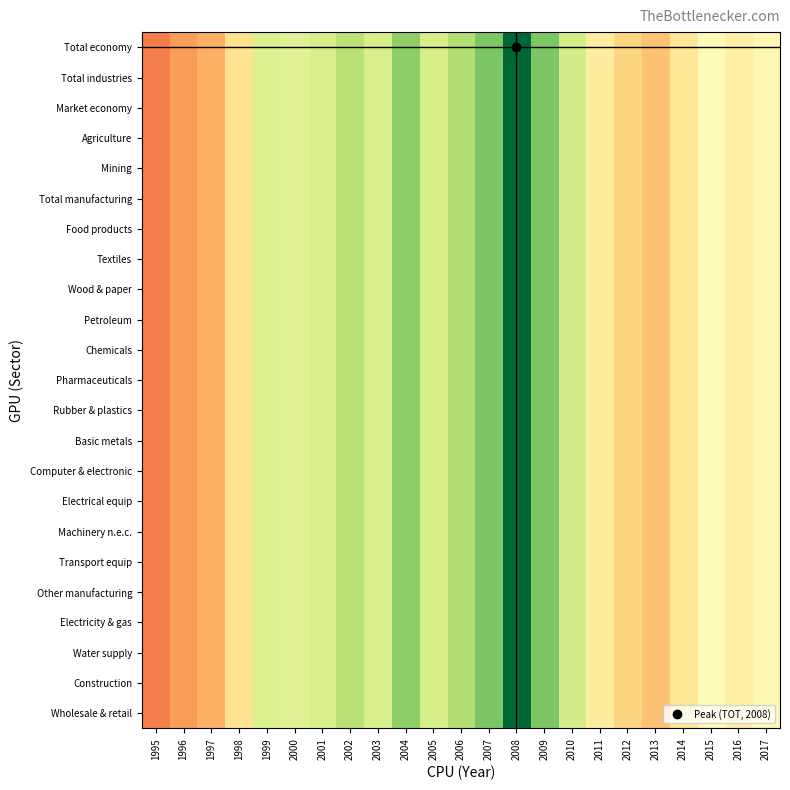

Reading right to left, list all the values displayed in this chart.

Total economy: 2017=0.5	2016=0.4	2015=0.5	2014=0.4	2013=0.3	2012=0.4	2011=0.4	2010=0.6	2009=0.8	2008=1.0	2007=0.8	2006=0.7	2005=0.6	2004=0.7	2003=0.6	2002=0.7	2001=0.6	2000=0.6	1999=0.6	1998=0.4	1997=0.3	1996=0.3	1995=0.2
Total industries: 2017=0.5	2016=0.4	2015=0.5	2014=0.4	2013=0.3	2012=0.4	2011=0.4	2010=0.6	2009=0.8	2008=1.0	2007=0.8	2006=0.7	2005=0.6	2004=0.7	2003=0.6	2002=0.7	2001=0.6	2000=0.6	1999=0.6	1998=0.4	1997=0.3	1996=0.3	1995=0.2
Market economy: 2017=0.5	2016=0.4	2015=0.5	2014=0.4	2013=0.3	2012=0.4	2011=0.4	2010=0.6	2009=0.8	2008=1.0	2007=0.8	2006=0.7	2005=0.6	2004=0.7	2003=0.6	2002=0.7	2001=0.6	2000=0.6	1999=0.6	1998=0.4	1997=0.3	1996=0.3	1995=0.2
Agriculture: 2017=0.5	2016=0.4	2015=0.5	2014=0.4	2013=0.3	2012=0.4	2011=0.4	2010=0.6	2009=0.8	2008=1.0	2007=0.8	2006=0.7	2005=0.6	2004=0.7	2003=0.6	2002=0.7	2001=0.6	2000=0.6	1999=0.6	1998=0.4	1997=0.3	1996=0.3	1995=0.2
Mining: 2017=0.5	2016=0.4	2015=0.5	2014=0.4	2013=0.3	2012=0.4	2011=0.4	2010=0.6	2009=0.8	2008=1.0	2007=0.8	2006=0.7	2005=0.6	2004=0.7	2003=0.6	2002=0.7	2001=0.6	2000=0.6	1999=0.6	1998=0.4	1997=0.3	1996=0.3	1995=0.2
Total manufacturing: 2017=0.5	2016=0.4	2015=0.5	2014=0.4	2013=0.3	2012=0.4	2011=0.4	2010=0.6	2009=0.8	2008=1.0	2007=0.8	2006=0.7	2005=0.6	2004=0.7	2003=0.6	2002=0.7	2001=0.6	2000=0.6	1999=0.6	1998=0.4	1997=0.3	1996=0.3	1995=0.2
Food products: 2017=0.5	2016=0.4	2015=0.5	2014=0.4	2013=0.3	2012=0.4	2011=0.4	2010=0.6	2009=0.8	2008=1.0	2007=0.8	2006=0.7	2005=0.6	2004=0.7	2003=0.6	2002=0.7	2001=0.6	2000=0.6	1999=0.6	1998=0.4	1997=0.3	1996=0.3	1995=0.2
Textiles: 2017=0.5	2016=0.4	2015=0.5	2014=0.4	2013=0.3	2012=0.4	2011=0.4	2010=0.6	2009=0.8	2008=1.0	2007=0.8	2006=0.7	2005=0.6	2004=0.7	2003=0.6	2002=0.7	2001=0.6	2000=0.6	1999=0.6	1998=0.4	1997=0.3	1996=0.3	1995=0.2
Wood & paper: 2017=0.5	2016=0.4	2015=0.5	2014=0.4	2013=0.3	2012=0.4	2011=0.4	2010=0.6	2009=0.8	2008=1.0	2007=0.8	2006=0.7	2005=0.6	2004=0.7	2003=0.6	2002=0.7	2001=0.6	2000=0.6	1999=0.6	1998=0.4	1997=0.3	1996=0.3	1995=0.2
Petroleum: 2017=0.5	2016=0.4	2015=0.5	2014=0.4	2013=0.3	2012=0.4	2011=0.4	2010=0.6	2009=0.8	2008=1.0	2007=0.8	2006=0.7	2005=0.6	2004=0.7	2003=0.6	2002=0.7	2001=0.6	2000=0.6	1999=0.6	1998=0.4	1997=0.3	1996=0.3	1995=0.2
Chemicals: 2017=0.5	2016=0.4	2015=0.5	2014=0.4	2013=0.3	2012=0.4	2011=0.4	2010=0.6	2009=0.8	2008=1.0	2007=0.8	2006=0.7	2005=0.6	2004=0.7	2003=0.6	2002=0.7	2001=0.6	2000=0.6	1999=0.6	1998=0.4	1997=0.3	1996=0.3	1995=0.2
Pharmaceuticals: 2017=0.5	2016=0.4	2015=0.5	2014=0.4	2013=0.3	2012=0.4	2011=0.4	2010=0.6	2009=0.8	2008=1.0	2007=0.8	2006=0.7	2005=0.6	2004=0.7	2003=0.6	2002=0.7	2001=0.6	2000=0.6	1999=0.6	1998=0.4	1997=0.3	1996=0.3	1995=0.2
Rubber & plastics: 2017=0.5	2016=0.4	2015=0.5	2014=0.4	2013=0.3	2012=0.4	2011=0.4	2010=0.6	2009=0.8	2008=1.0	2007=0.8	2006=0.7	2005=0.6	2004=0.7	2003=0.6	2002=0.7	2001=0.6	2000=0.6	1999=0.6	1998=0.4	1997=0.3	1996=0.3	1995=0.2
Basic metals: 2017=0.5	2016=0.4	2015=0.5	2014=0.4	2013=0.3	2012=0.4	2011=0.4	2010=0.6	2009=0.8	2008=1.0	2007=0.8	2006=0.7	2005=0.6	2004=0.7	2003=0.6	2002=0.7	2001=0.6	2000=0.6	1999=0.6	1998=0.4	1997=0.3	1996=0.3	1995=0.2
Computer & electronic: 2017=0.5	2016=0.4	2015=0.5	2014=0.4	2013=0.3	2012=0.4	2011=0.4	2010=0.6	2009=0.8	2008=1.0	2007=0.8	2006=0.7	2005=0.6	2004=0.7	2003=0.6	2002=0.7	2001=0.6	2000=0.6	1999=0.6	1998=0.4	1997=0.3	1996=0.3	1995=0.2
Electrical equip: 2017=0.5	2016=0.4	2015=0.5	2014=0.4	2013=0.3	2012=0.4	2011=0.4	2010=0.6	2009=0.8	2008=1.0	2007=0.8	2006=0.7	2005=0.6	2004=0.7	2003=0.6	2002=0.7	2001=0.6	2000=0.6	1999=0.6	1998=0.4	1997=0.3	1996=0.3	1995=0.2
Machinery n.e.c.: 2017=0.5	2016=0.4	2015=0.5	2014=0.4	2013=0.3	2012=0.4	2011=0.4	2010=0.6	2009=0.8	2008=1.0	2007=0.8	2006=0.7	2005=0.6	2004=0.7	2003=0.6	2002=0.7	2001=0.6	2000=0.6	1999=0.6	1998=0.4	1997=0.3	1996=0.3	1995=0.2
Transport equip: 2017=0.5	2016=0.4	2015=0.5	2014=0.4	2013=0.3	2012=0.4	2011=0.4	2010=0.6	2009=0.8	2008=1.0	2007=0.8	2006=0.7	2005=0.6	2004=0.7	2003=0.6	2002=0.7	2001=0.6	2000=0.6	1999=0.6	1998=0.4	1997=0.3	1996=0.3	1995=0.2
Other manufacturing: 2017=0.5	2016=0.4	2015=0.5	2014=0.4	2013=0.3	2012=0.4	2011=0.4	2010=0.6	2009=0.8	2008=1.0	2007=0.8	2006=0.7	2005=0.6	2004=0.7	2003=0.6	2002=0.7	2001=0.6	2000=0.6	1999=0.6	1998=0.4	1997=0.3	1996=0.3	1995=0.2
Electricity & gas: 2017=0.5	2016=0.4	2015=0.5	2014=0.4	2013=0.3	2012=0.4	2011=0.4	2010=0.6	2009=0.8	2008=1.0	2007=0.8	2006=0.7	2005=0.6	2004=0.7	2003=0.6	2002=0.7	2001=0.6	2000=0.6	1999=0.6	1998=0.4	1997=0.3	1996=0.3	1995=0.2
Water supply: 2017=0.5	2016=0.4	2015=0.5	2014=0.4	2013=0.3	2012=0.4	2011=0.4	2010=0.6	2009=0.8	2008=1.0	2007=0.8	2006=0.7	2005=0.6	2004=0.7	2003=0.6	2002=0.7	2001=0.6	2000=0.6	1999=0.6	1998=0.4	1997=0.3	1996=0.3	1995=0.2
Construction: 2017=0.5	2016=0.4	2015=0.5	2014=0.4	2013=0.3	2012=0.4	2011=0.4	2010=0.6	2009=0.8	2008=1.0	2007=0.8	2006=0.7	2005=0.6	2004=0.7	2003=0.6	2002=0.7	2001=0.6	2000=0.6	1999=0.6	1998=0.4	1997=0.3	1996=0.3	1995=0.2
Wholesale & retail: 2017=0.5	2016=0.4	2015=0.5	2014=0.4	2013=0.3	2012=0.4	2011=0.4	2010=0.6	2009=0.8	2008=1.0	2007=0.8	2006=0.7	2005=0.6	2004=0.7	2003=0.6	2002=0.7	2001=0.6	2000=0.6	1999=0.6	1998=0.4	1997=0.3	1996=0.3	1995=0.2